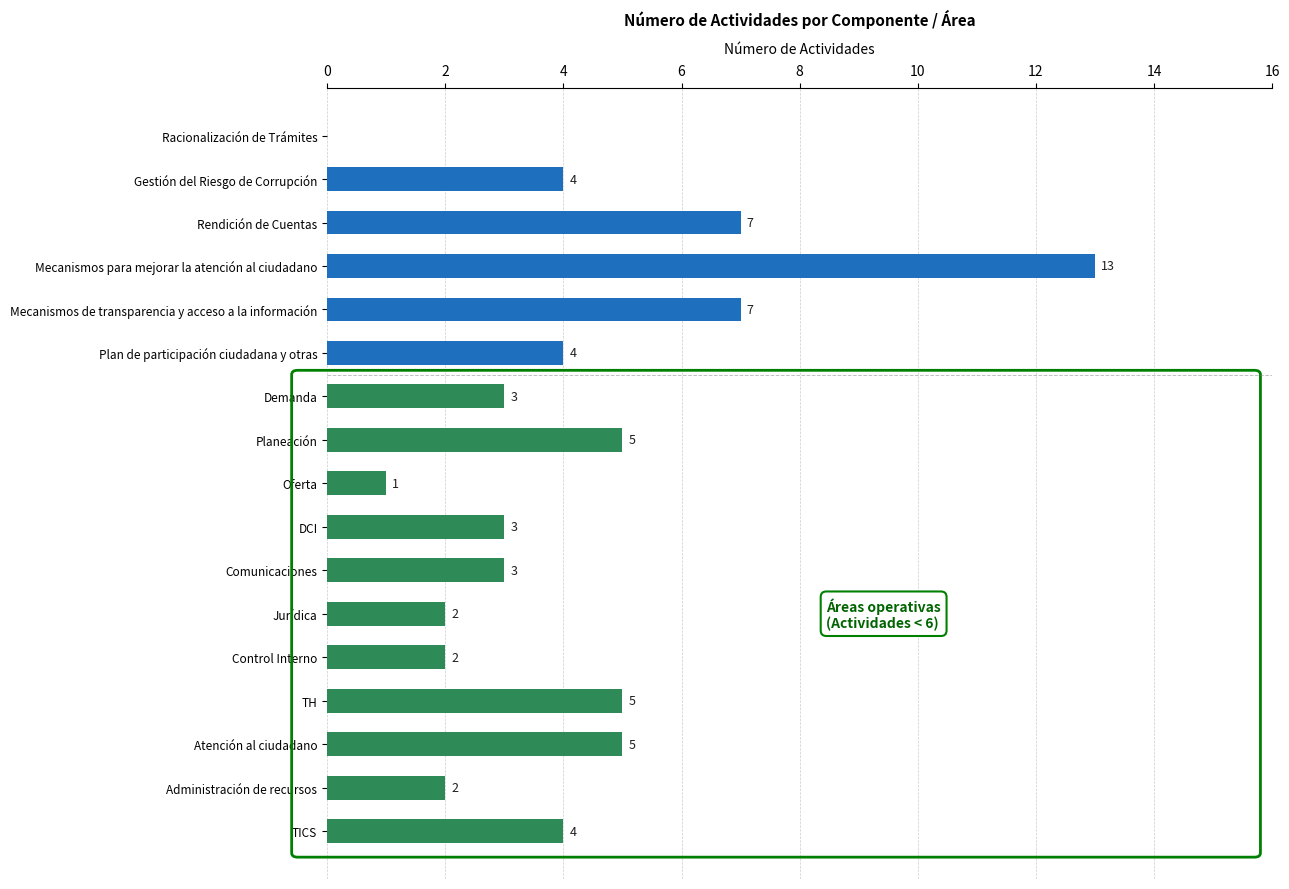

Reading top to bottom, extract all data points from this chart.

Racionalización de Trámites=0	Gestión del Riesgo de Corrupción=4	Rendición de Cuentas=7	Mecanismos para mejorar la atención al ciudadano=13	Mecanismos de transparencia y acceso a la información=7	Plan de participación ciudadana y otras=4	Demanda=3	Planeación=5	Oferta=1	DCI=3	Comunicaciones=3	Jurídica=2	Control Interno=2	TH=5	Atención al ciudadano=5	Administración de recursos=2	TICS=4